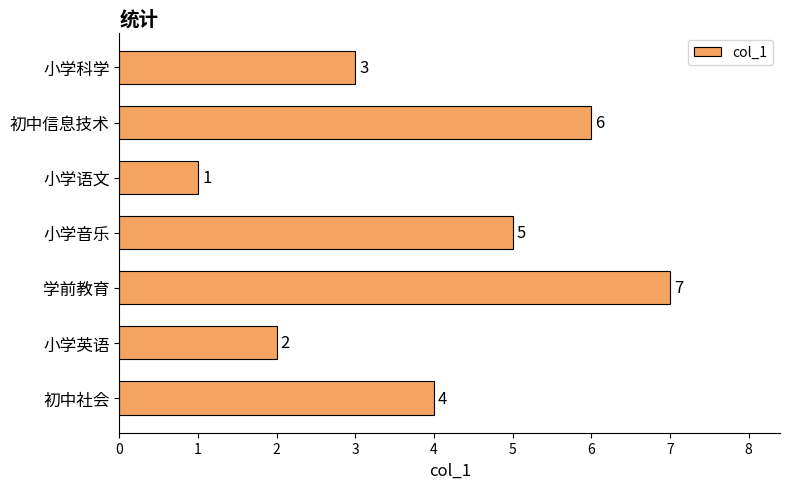

The value at 初中信息技术 is 8. True or false?

False